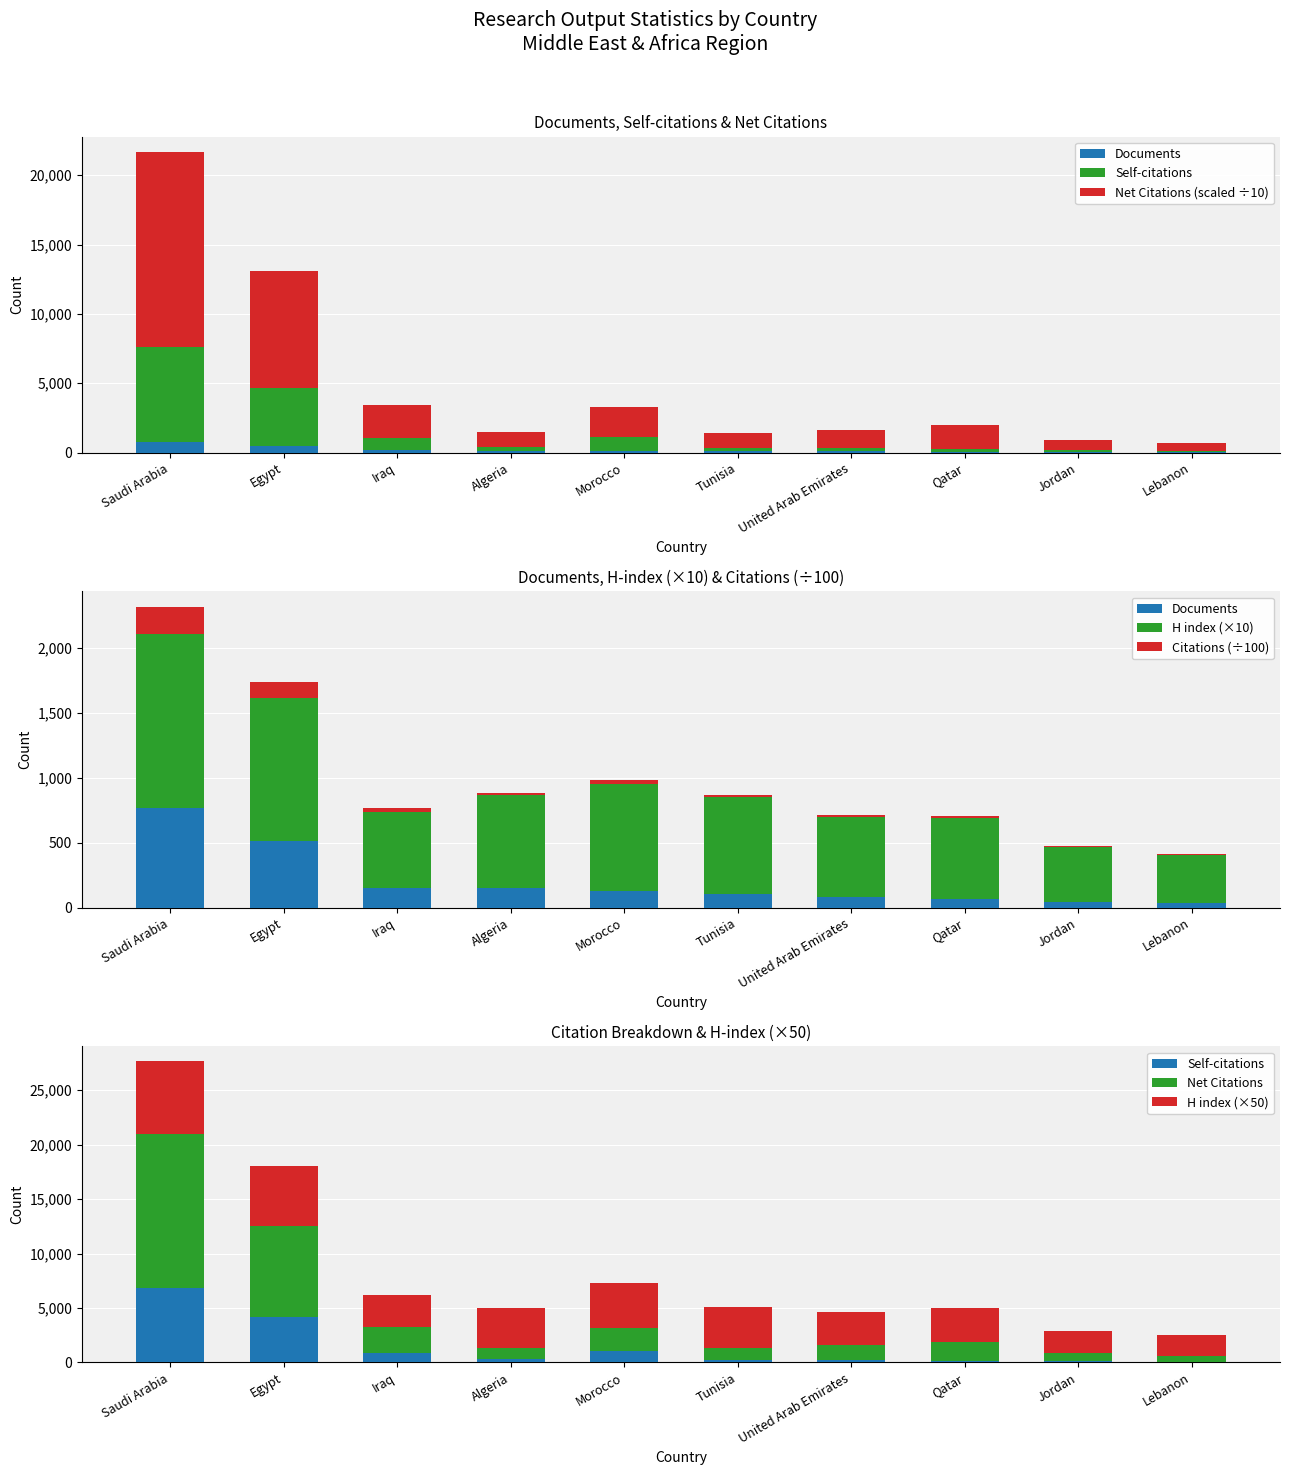

What is the label of the 7th bar from the right?

Algeria